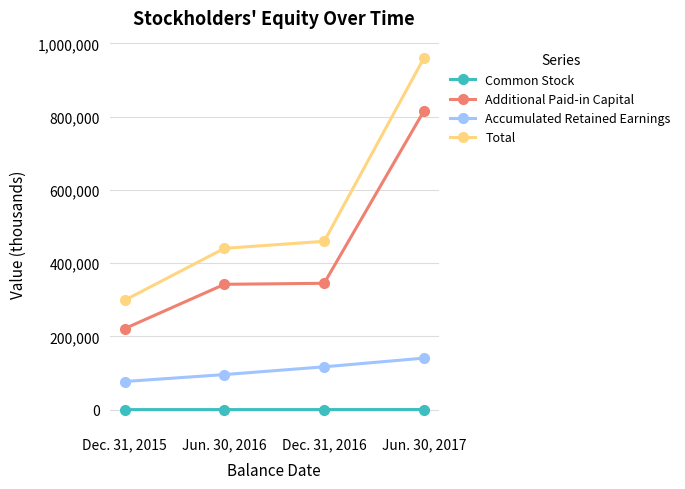

What is the total value across all series at Jun. 30, 2016?

879160